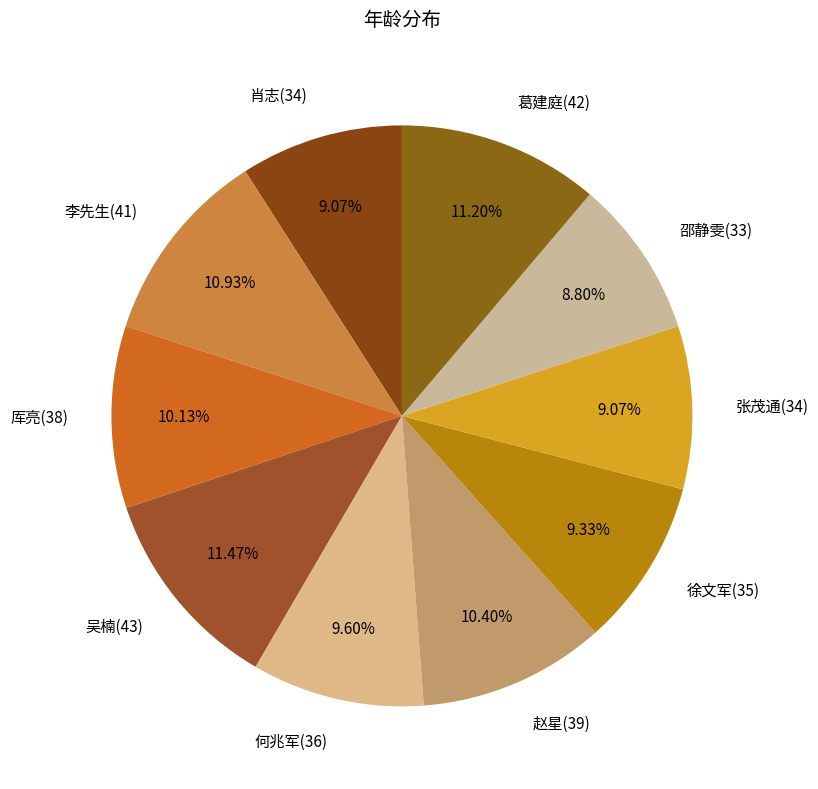

What percentage do 张茂通(34) and 肖志(34) together represent?

18.1%